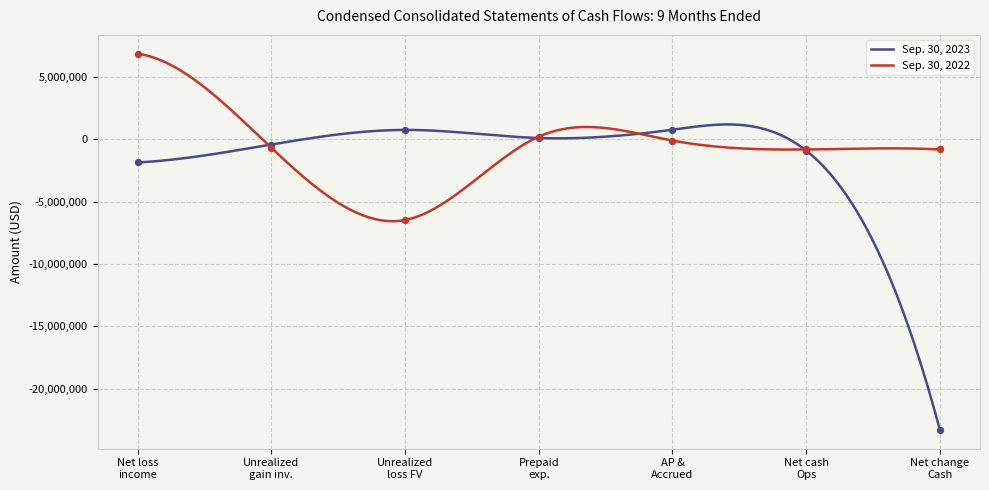

Which series has the largest total across all categories?

Sep. 30, 2022